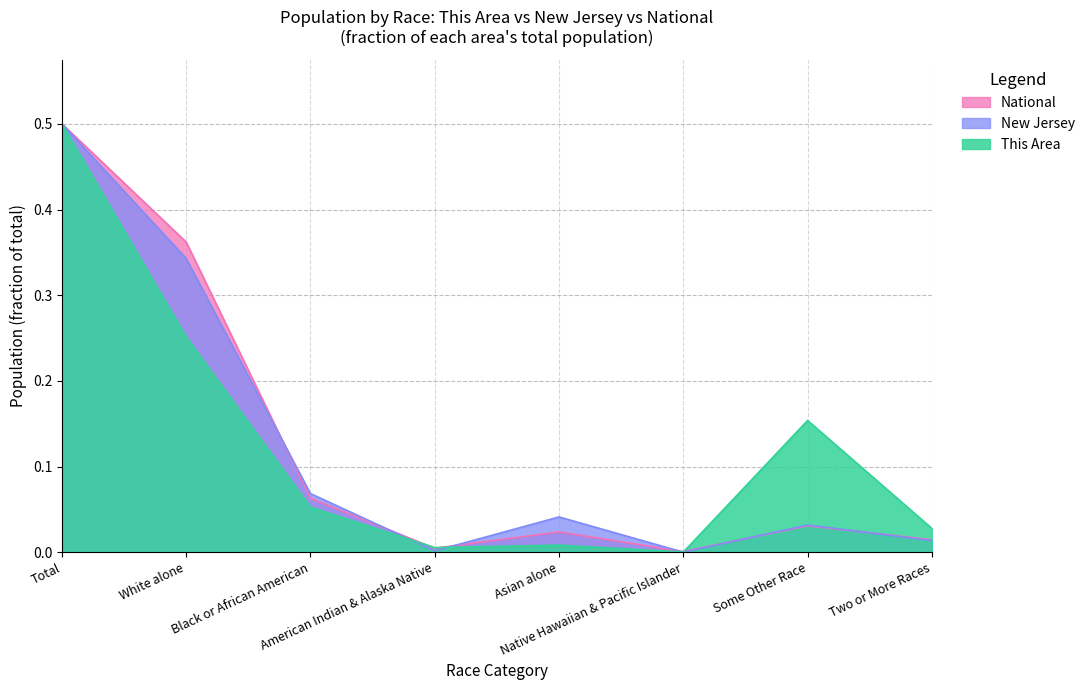

Which series has the widest spread of values?

New Jersey